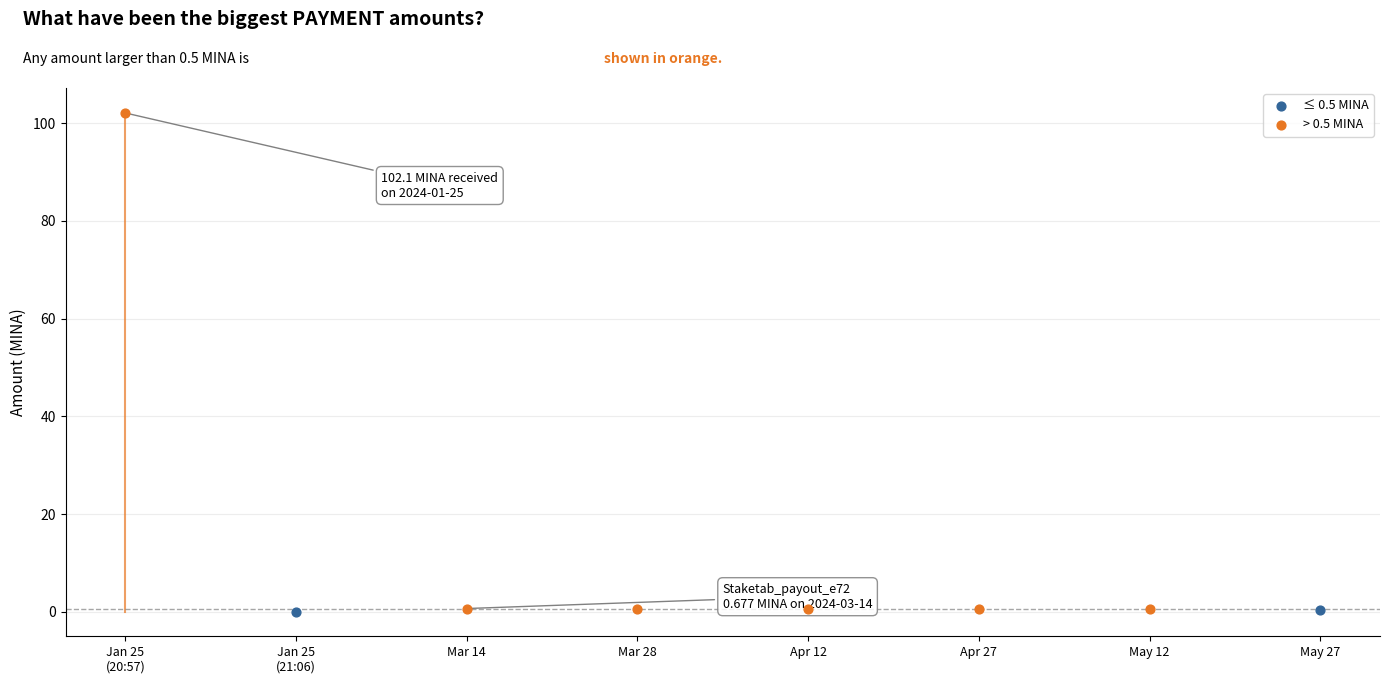

Which series has the widest spread of Y values?

> 0.5 MINA